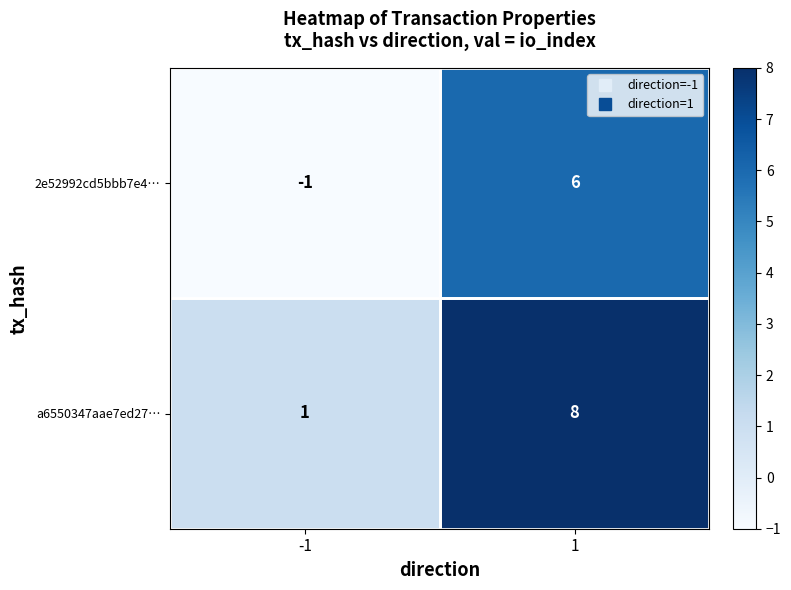

List the series in order of their peak value, lowest first.

2e52992cd5bbb7e4…, a6550347aae7ed27…